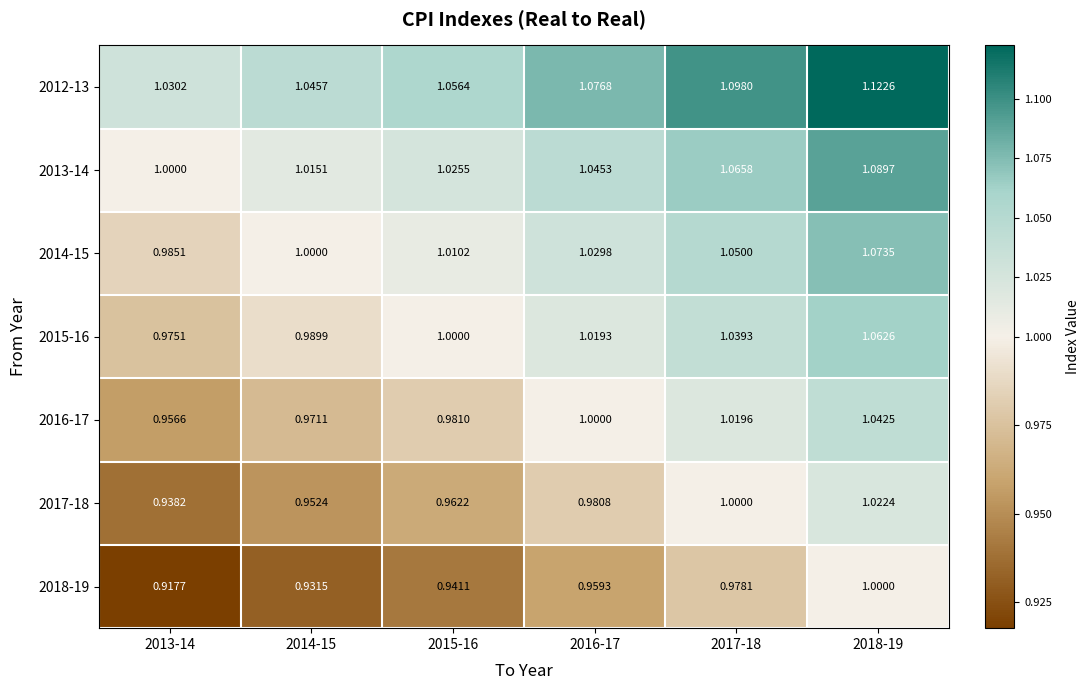

Is the value of 2018-19 at 2013-14 greater than the value of 2017-18 at 2017-18?

No